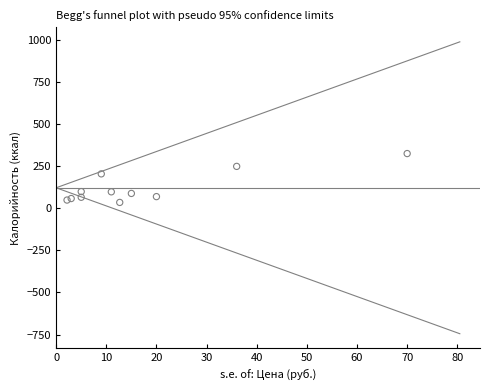

What Y value in the scatter plot is closest to 180?

205.3